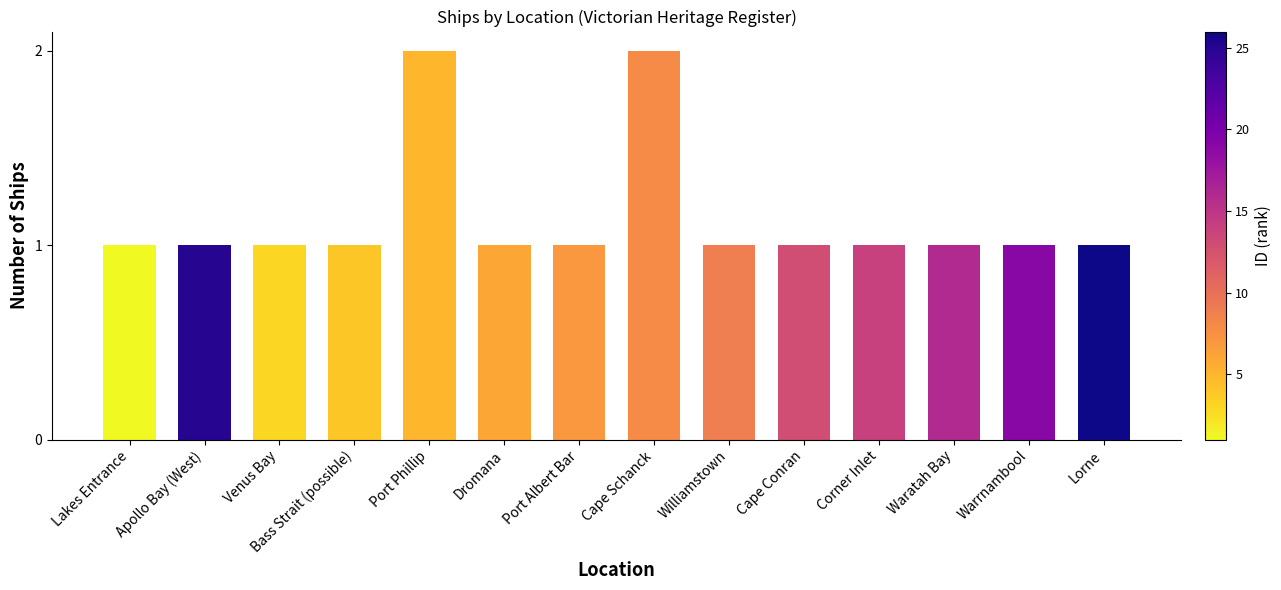

How many bars are there in total?

14